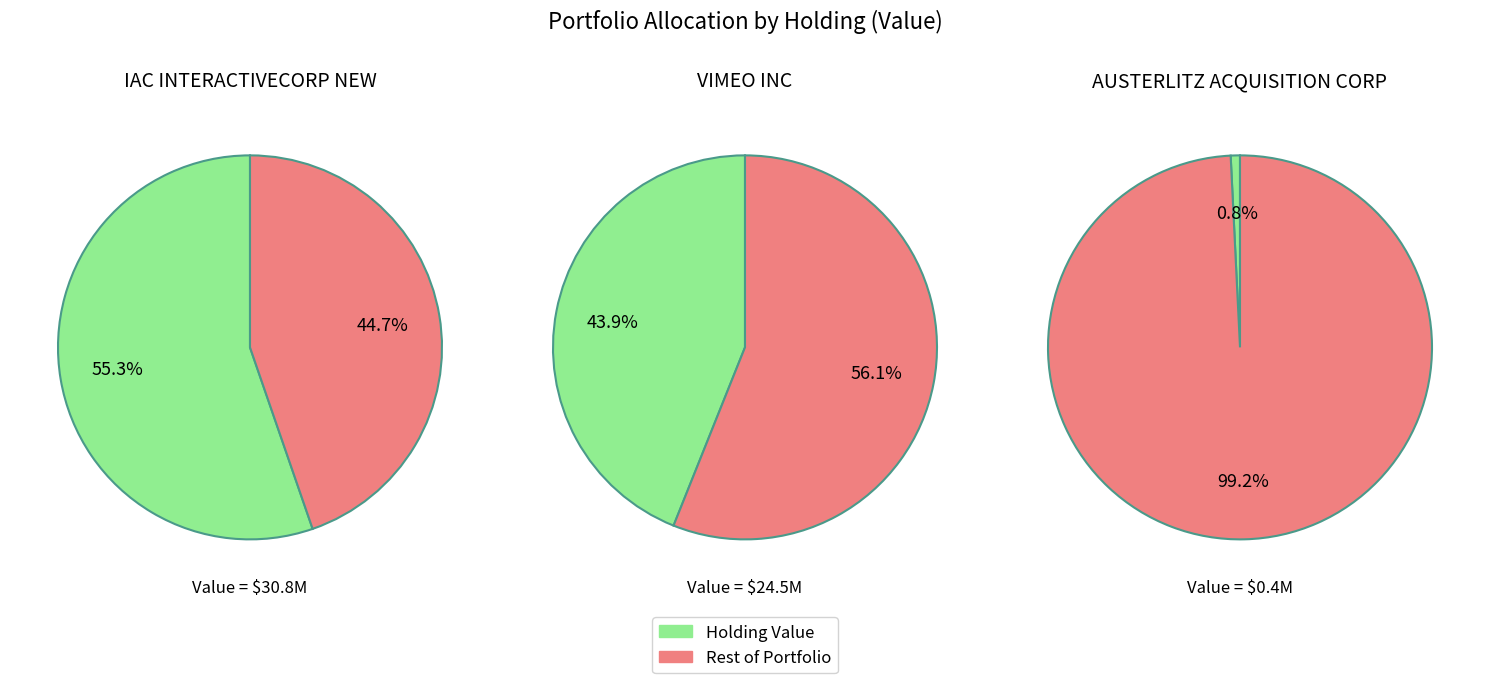

Is there a majority slice in this chart?

Yes